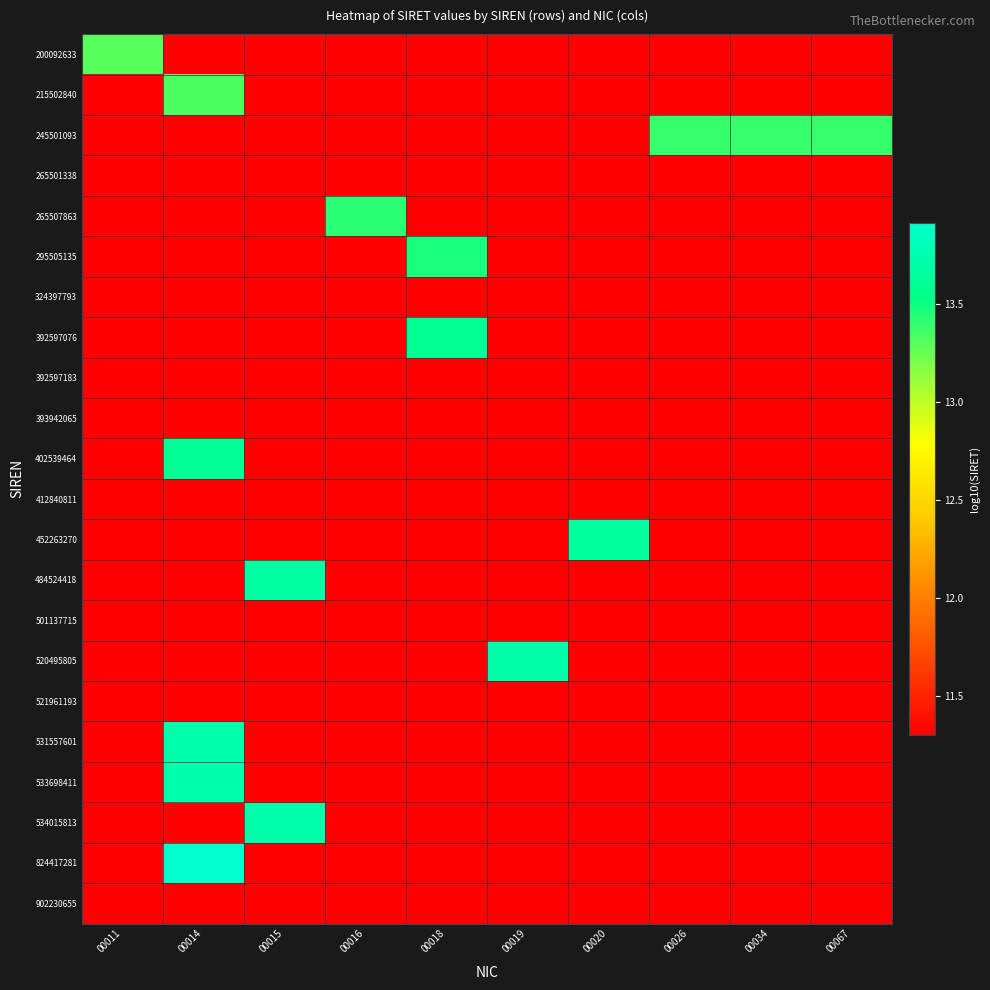

At how many categories does at least one series exceed 11?

10